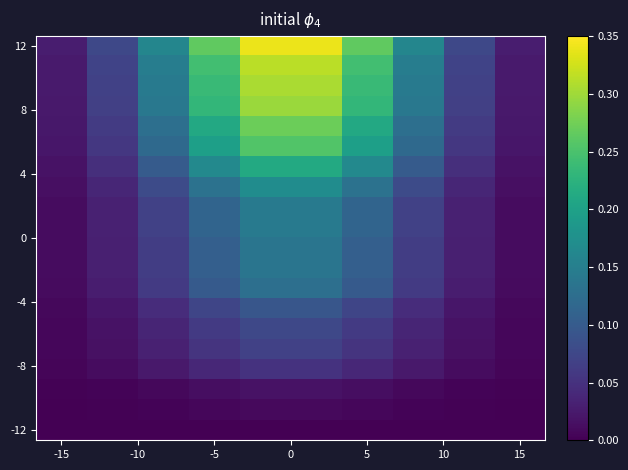

At how many categories does at least one series exceed 0?

10